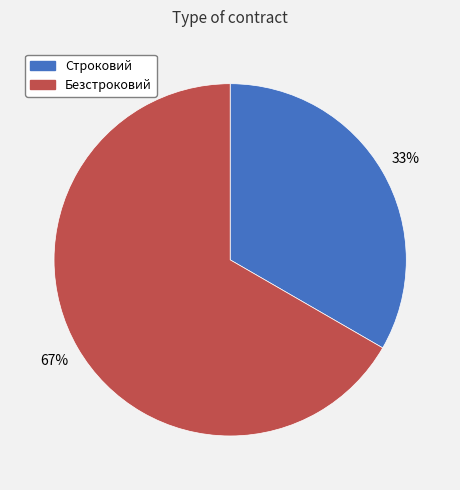

To the nearest percent, what portion does Строковий represent?

33%